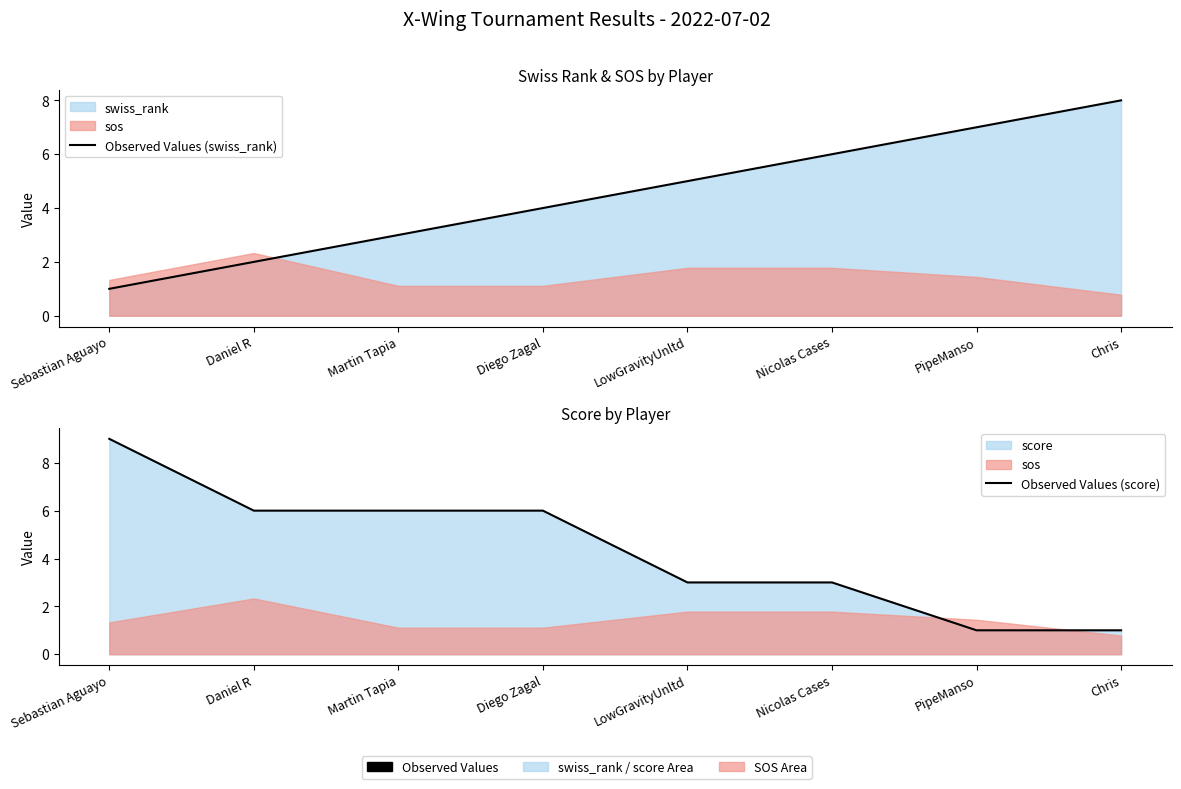

What is the difference between the Observed Values (score) values at LowGravityUnltd and Martin Tapia?

3